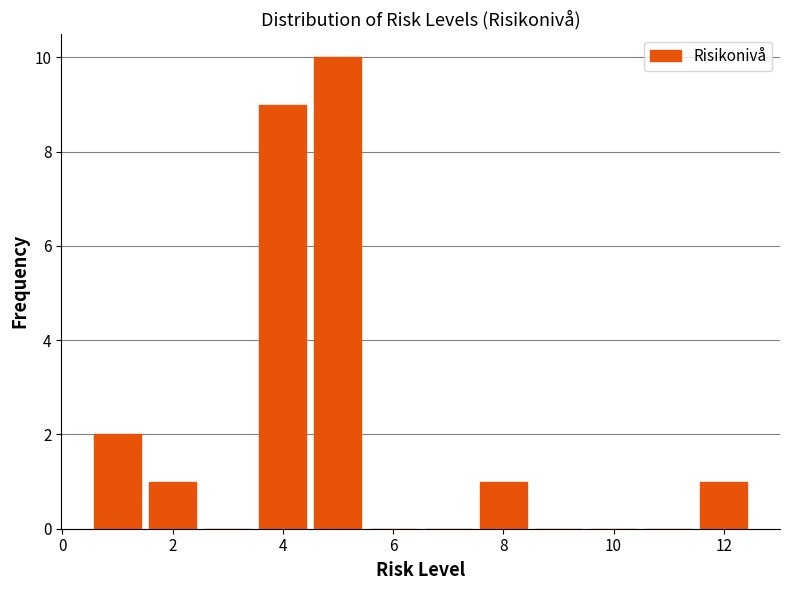

Reading left to right, list every bar in this chart as the range it spans on the x-axis followed by its height. Neither the bar edges nor the heights are printed on the chart, so give them approximately, as read against the axes.

0.5 to 1.5: 2
1.5 to 2.5: 1
2.5 to 3.5: 0
3.5 to 4.5: 9
4.5 to 5.5: 10
5.5 to 6.5: 0
6.5 to 7.5: 0
7.5 to 8.5: 1
8.5 to 9.5: 0
9.5 to 10.5: 0
10.5 to 11.5: 0
11.5 to 12.5: 1